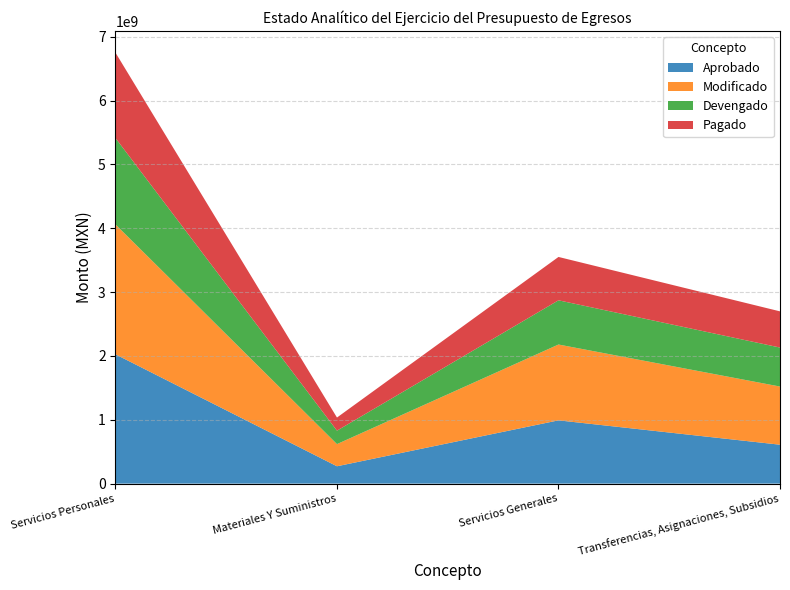

Reading right to left, list all the values displayed in this chart.

Aprobado: 609506487.0	991111319.0	271832414.0	2025566051.0
Modificado: 911193858.5	1187886240.5	347048719.9	2035007426.7
Devengado: 610695523.9	692454774.5	210623209.2	1352865521.5
Pagado: 566937413.6	679283341.5	205479924.7	1338086380.8